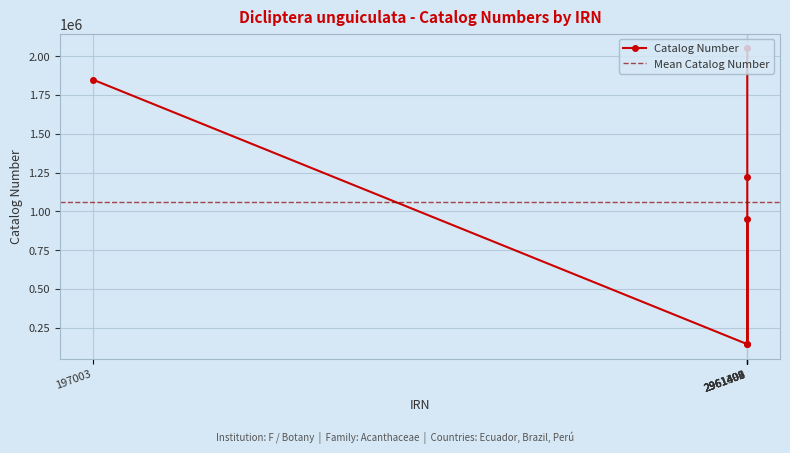

Is this an area chart (filled region under the line)?

No